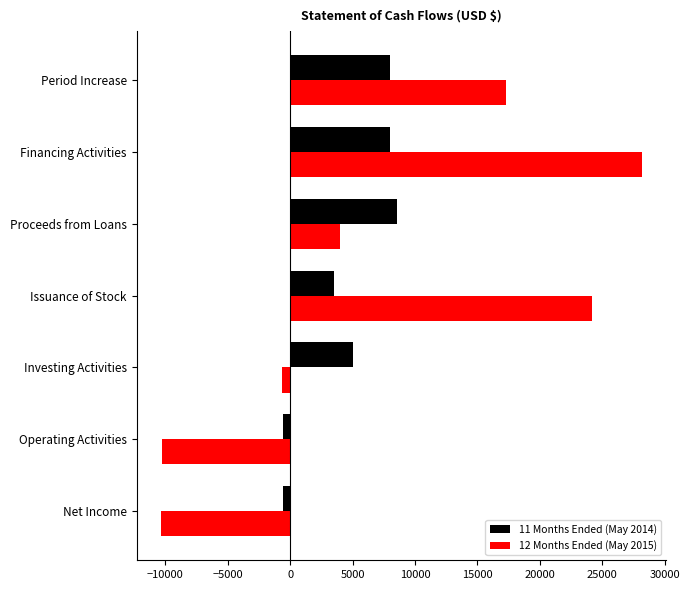

How many values in the 12 Months Ended (May 2015) series are below 4000?

3